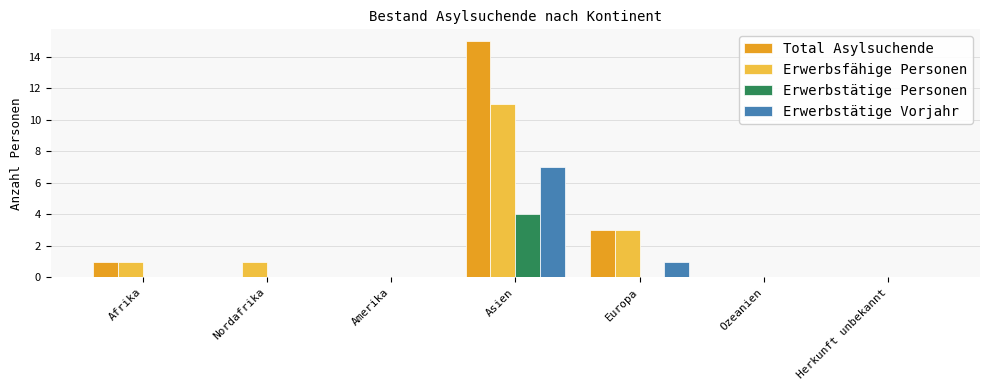

Where is Erwerbsfähige Personen nearest to the value 5?

Europa